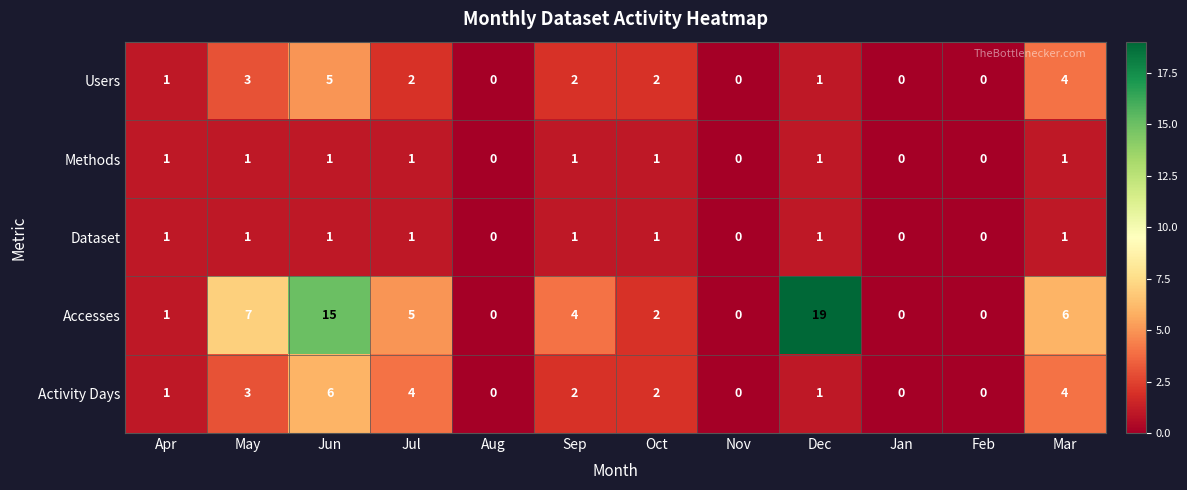

Between May and Dec, which series saw the biggest shift?

Accesses